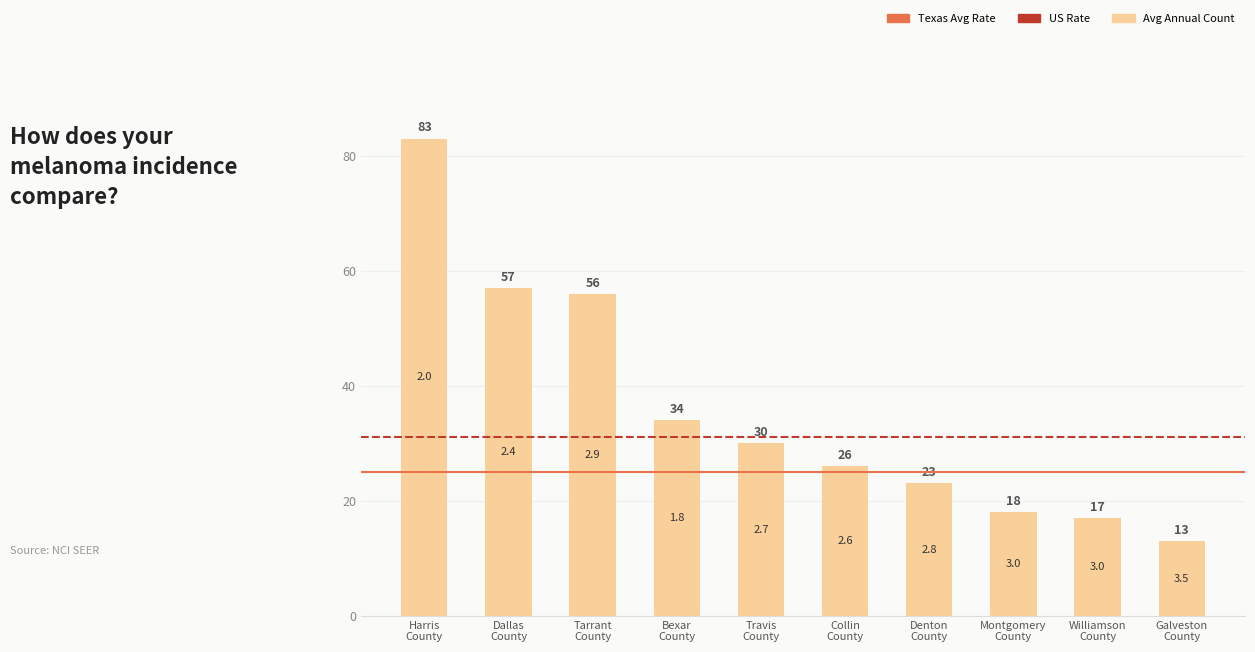

Does the chart contain any negative values?

No